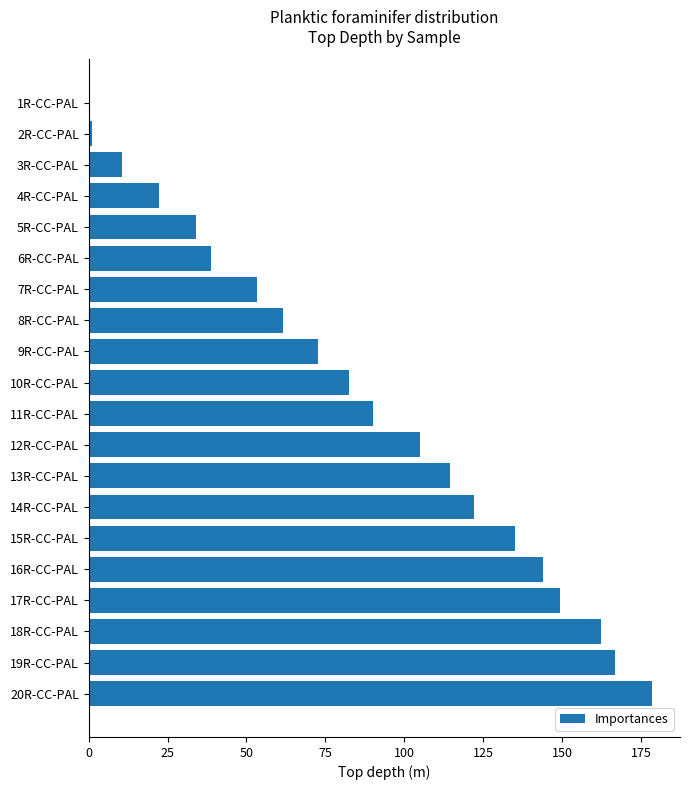

Are the bars grouped side by side (vs. stacked)?

No